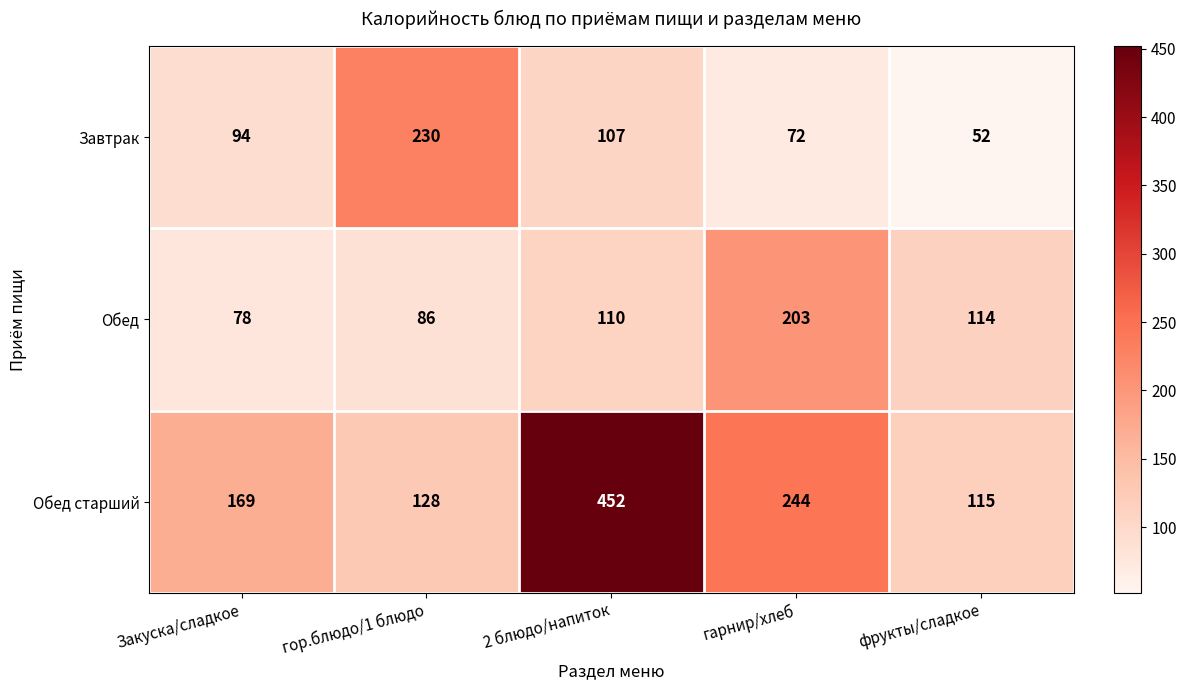

The value of Обед старший at фрукты/сладкое is 26. True or false?

False